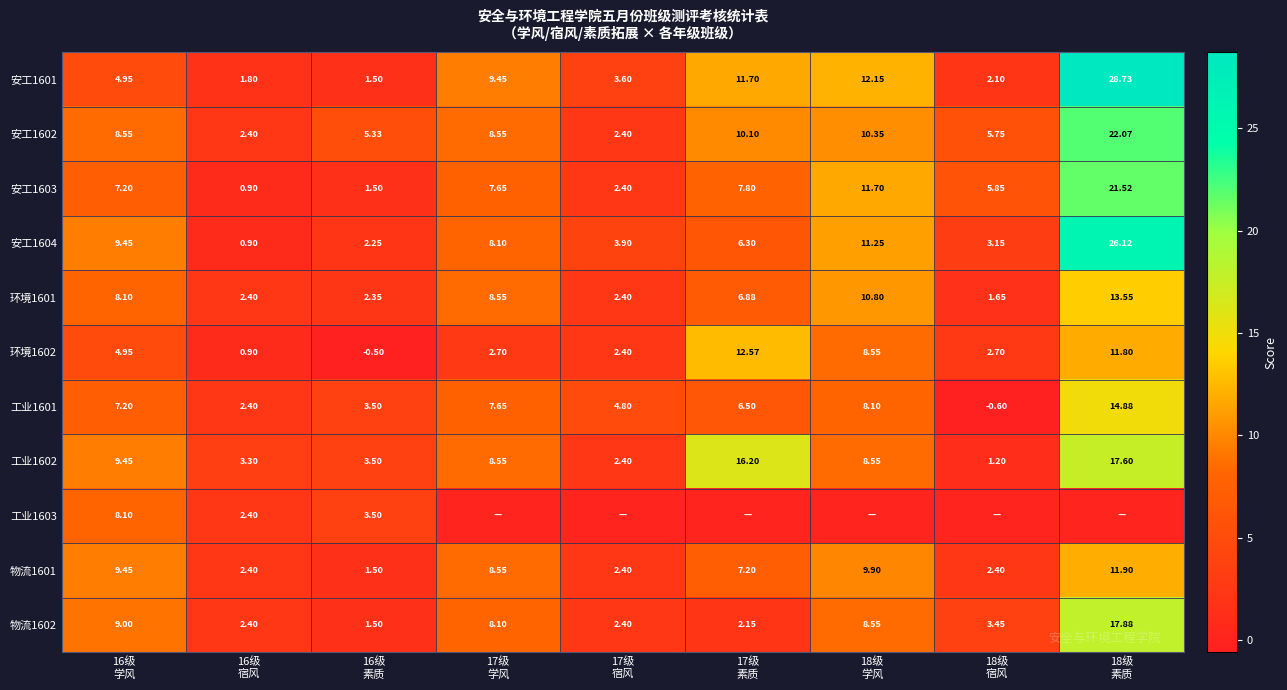

What is the difference between the maximum and minimum values in the 物流1601 series?

10.4